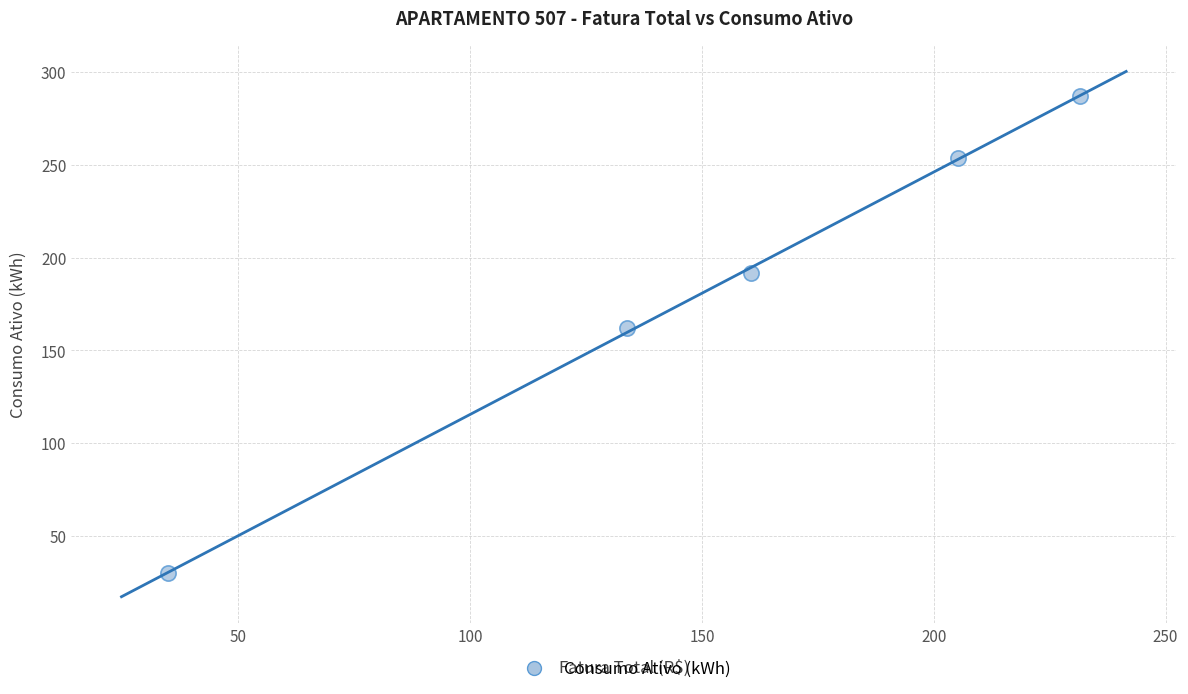

What Y value in the scatter plot is closest to 158?

162